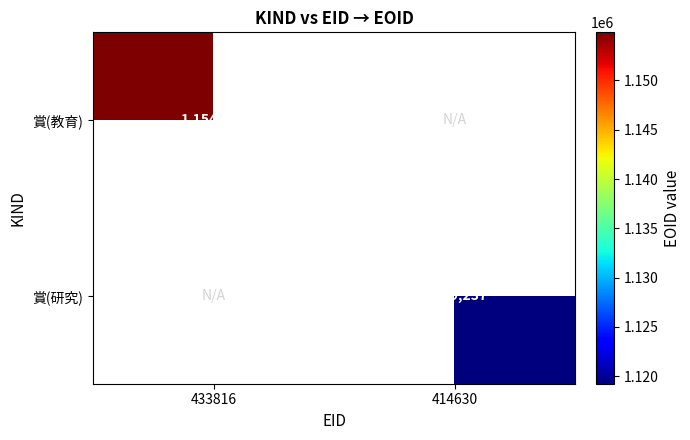

The 賞(教育) series shows 1604487.2 at 433816. True or false?

False